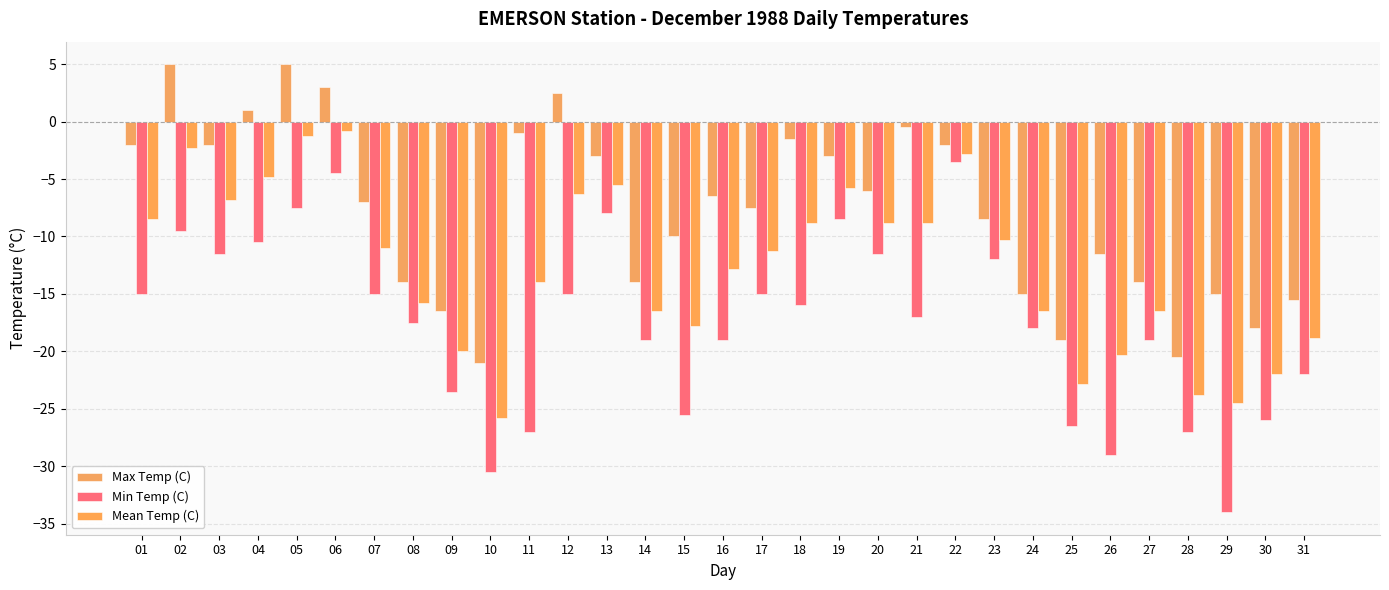

Count the number of data series in this chart.

3